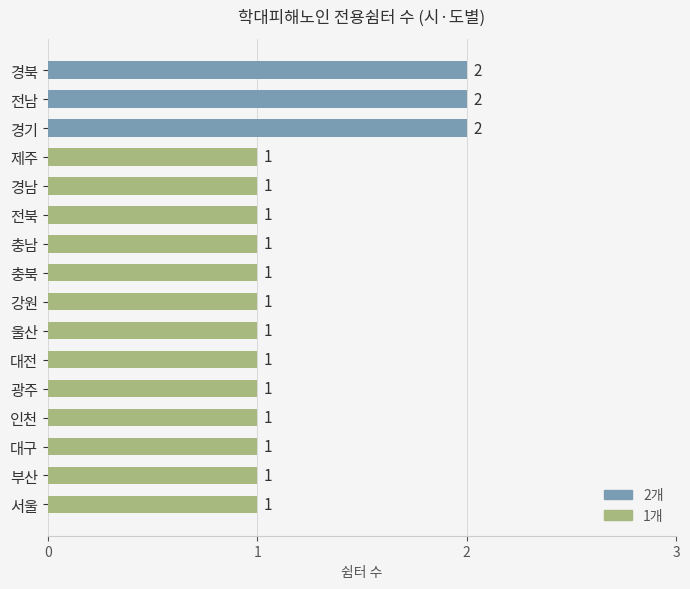

Reading bottom to top, list all the values displayed in this chart.

1	1	1	1	1	1	1	1	1	1	1	1	1	2	2	2